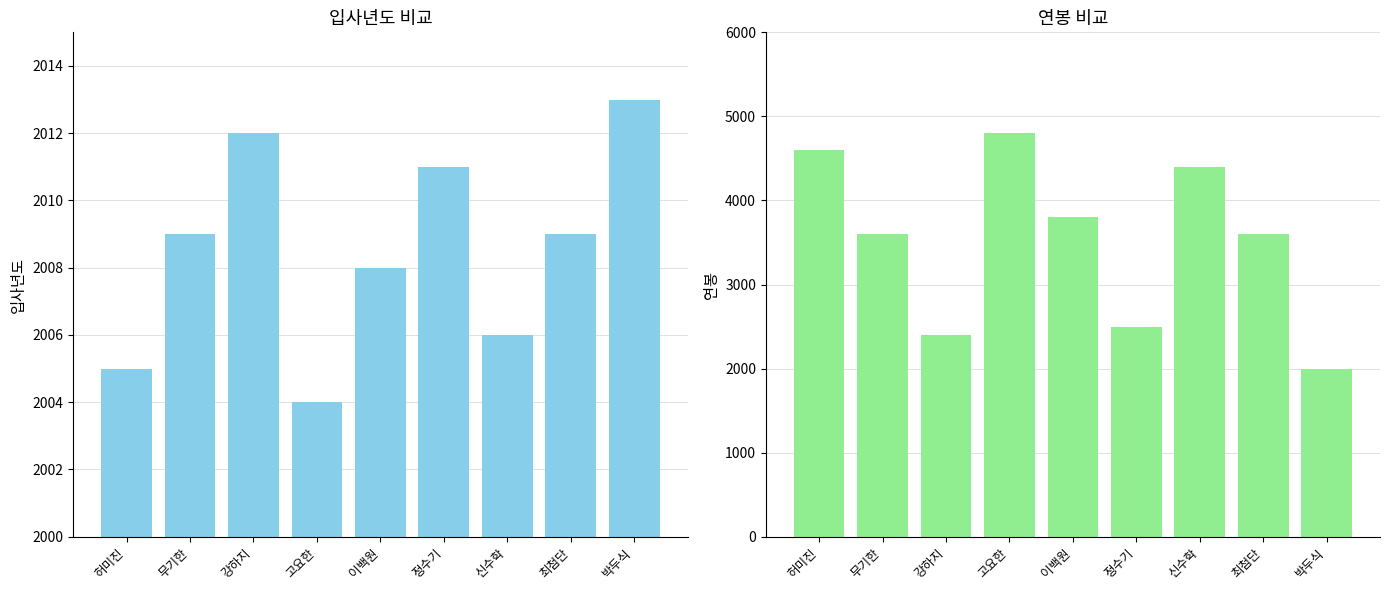

The 연봉 series shows 2264 at 최첨단. True or false?

False